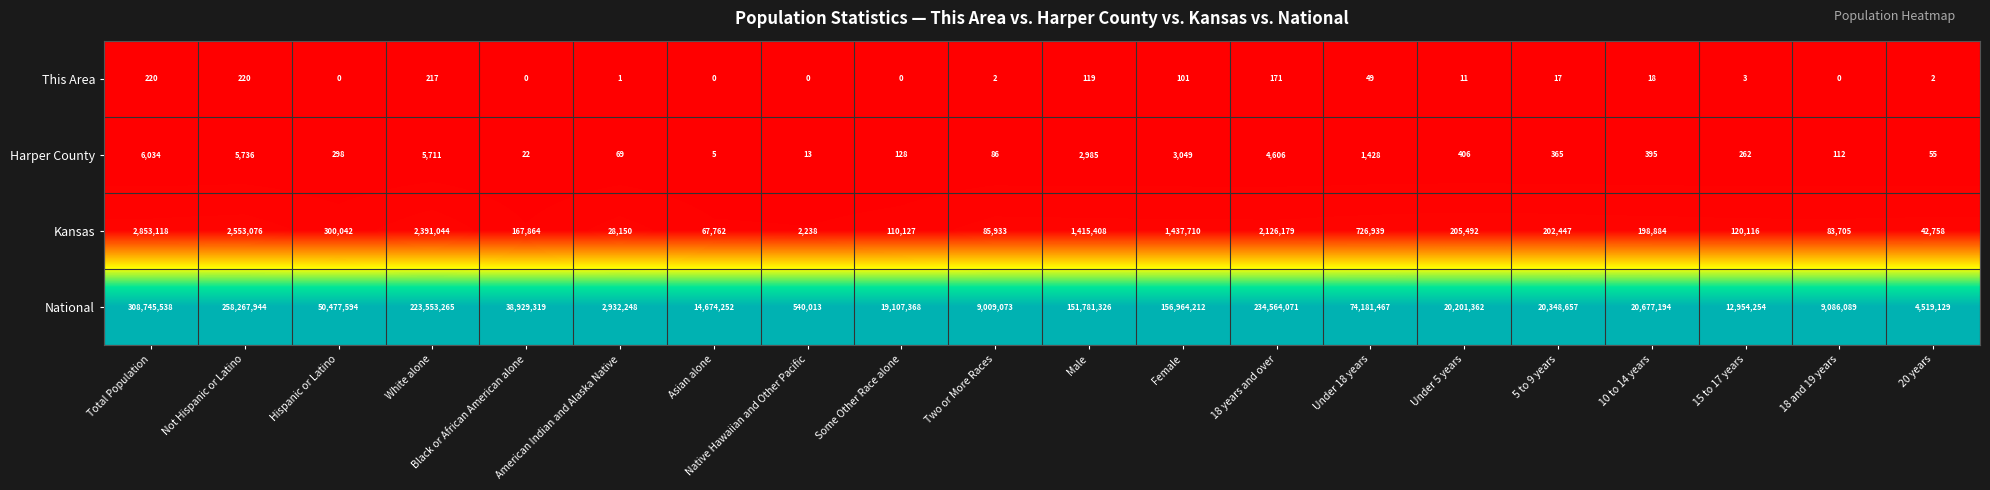

At how many categories does at least one series exceed 0?

20